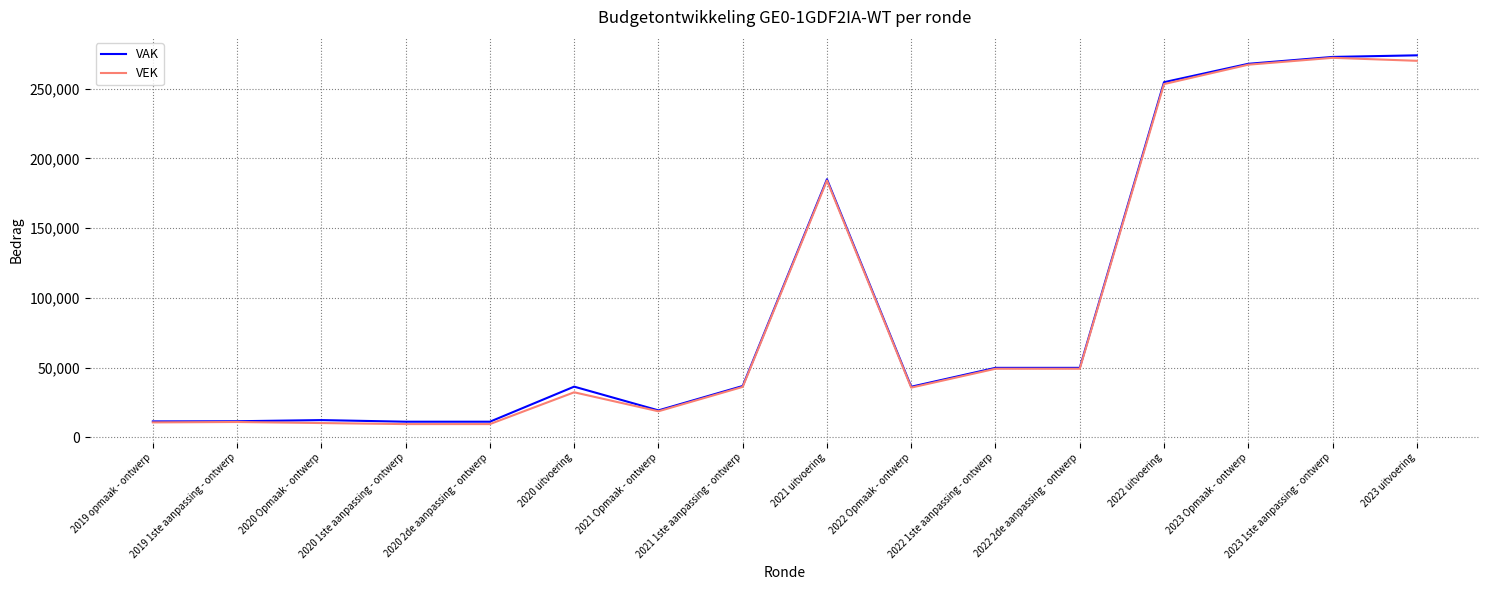

At which label is VAK closest to 142565?

2021 uitvoering